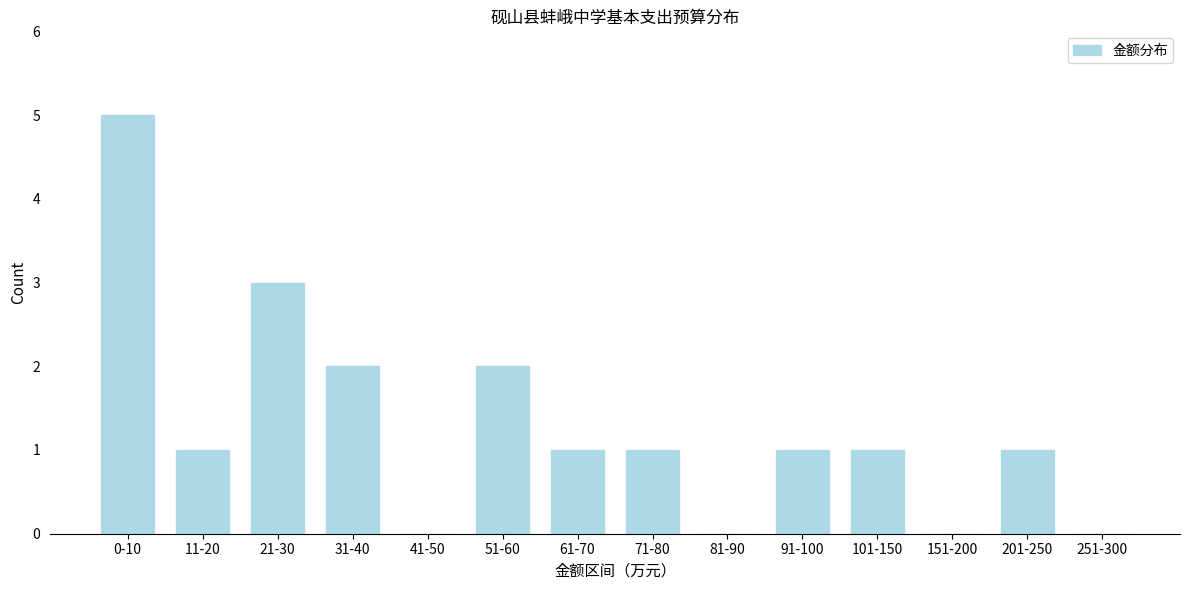

Reading left to right, list all the values displayed in this chart.

0-10=5	11-20=1	21-30=3	31-40=2	41-50=0	51-60=2	61-70=1	71-80=1	81-90=0	91-100=1	101-150=1	151-200=0	201-250=1	251-300=0